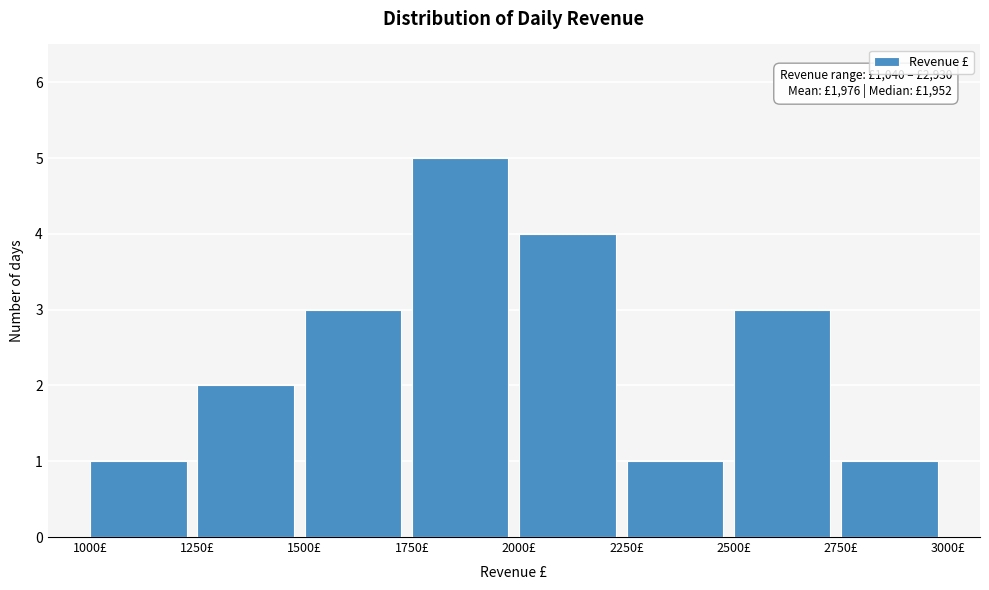

Which range on the x-axis has the tallest bar?

1750 to 2000